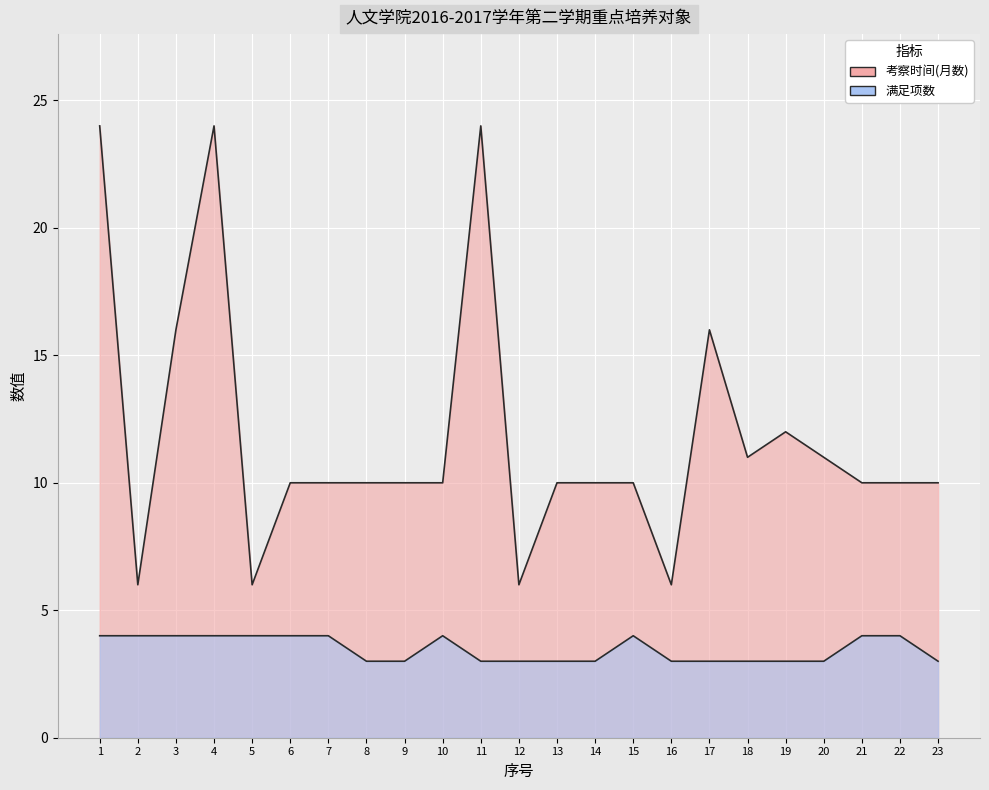

True or false: 考察时间(月数) has more than 0 interior local peaks.

True